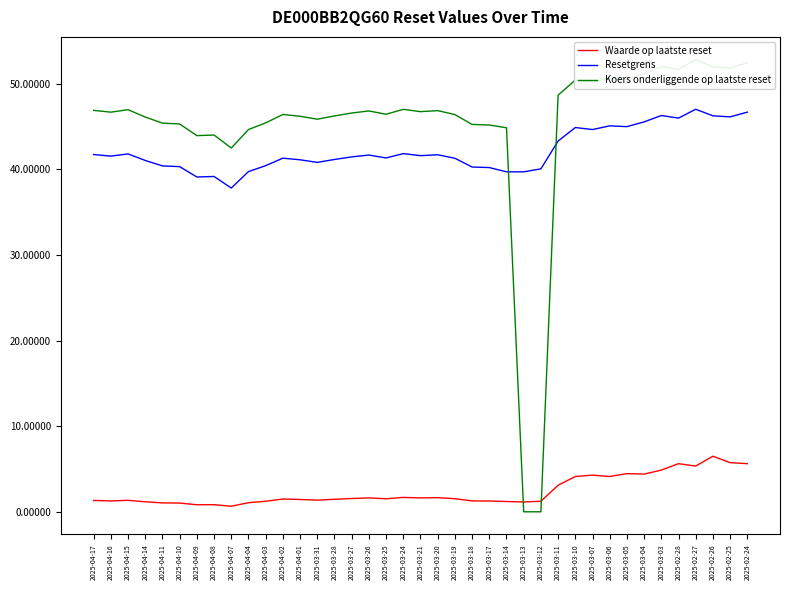

In Koers onderliggende op laatste reset, how many points are higher than both neighbors (excluding endpoints)?

10